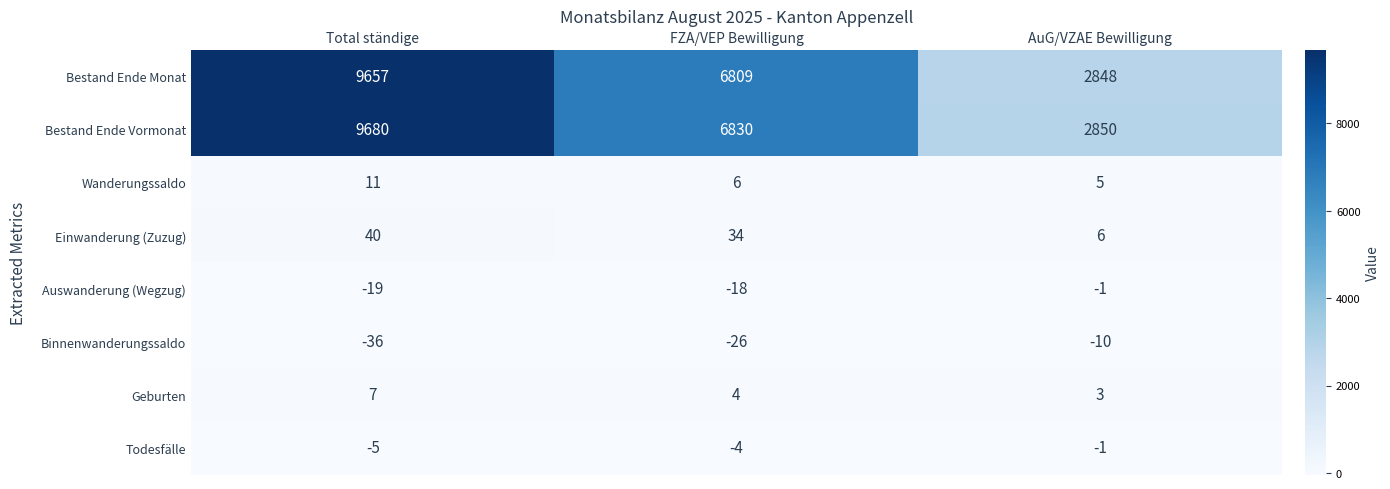

Reading left to right, list all the values displayed in this chart.

Bestand Ende Monat: 9657	6809	2848
Bestand Ende Vormonat: 9680	6830	2850
Wanderungssaldo: 11	6	5
Einwanderung (Zuzug): 40	34	6
Auswanderung (Wegzug): -19	-18	-1
Binnenwanderungssaldo: -36	-26	-10
Geburten: 7	4	3
Todesfälle: -5	-4	-1